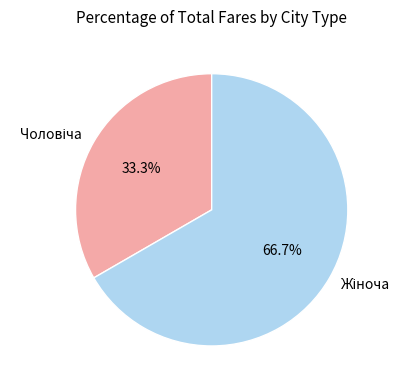

How many slices are in this pie chart?

2